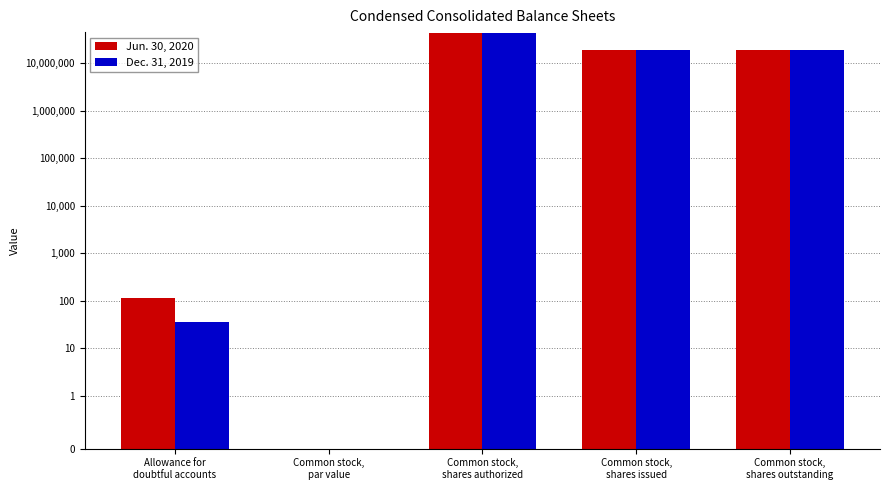

How many data points in Dec. 31, 2019 are less than 19238081?

2